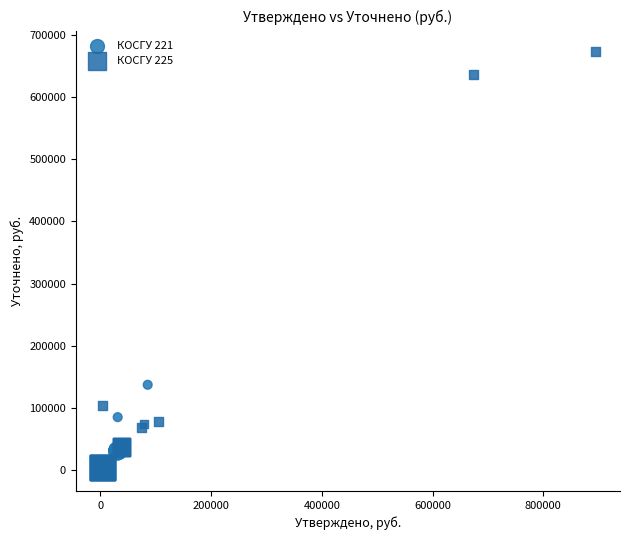

Which series contains the highest Y value?

КОСГУ 225